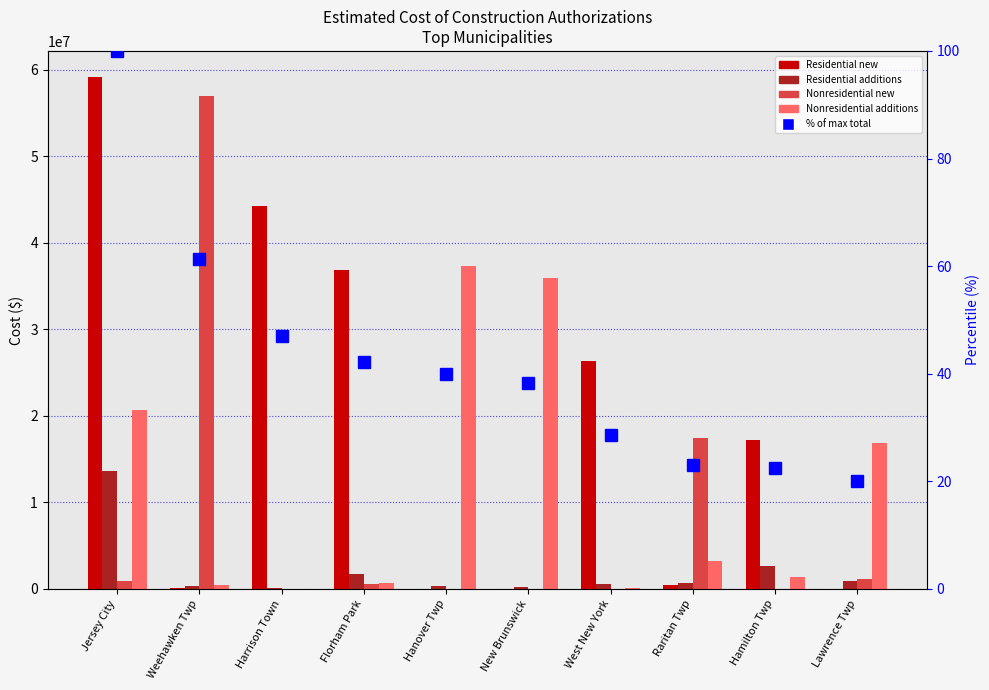

At which label does Nonresidential additions reach its minimum?

Harrison Town